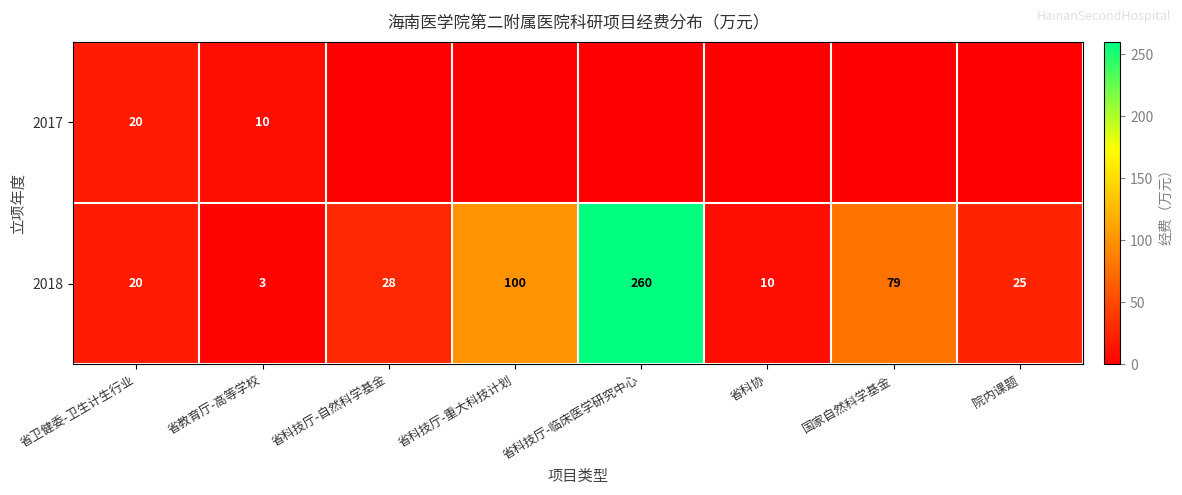

Is the value of 2018 at 省科协 greater than the value of 2017 at 省卫健委-卫生计生行业?

No